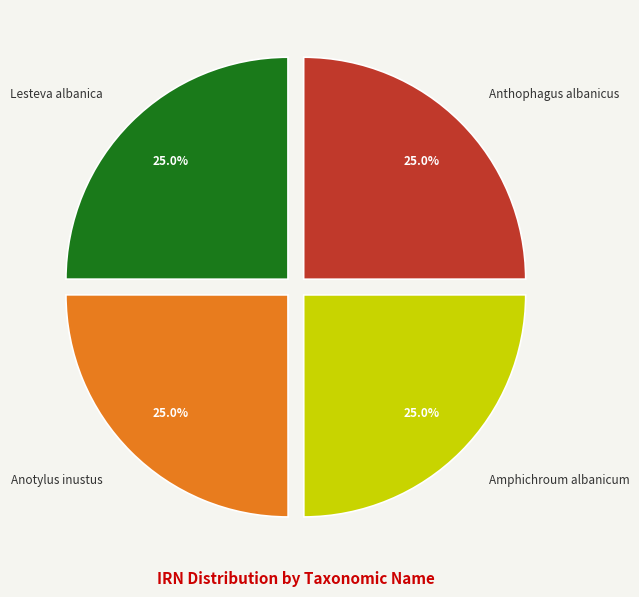

Does Lesteva albanica represent more than half of the total?

No